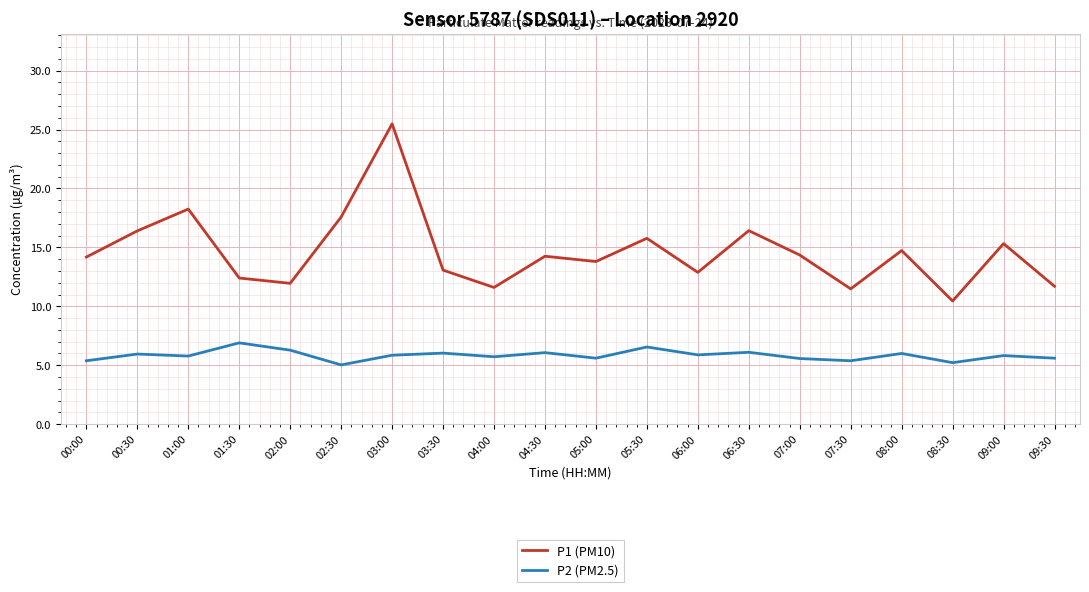

What position from the left is 04:30?

10